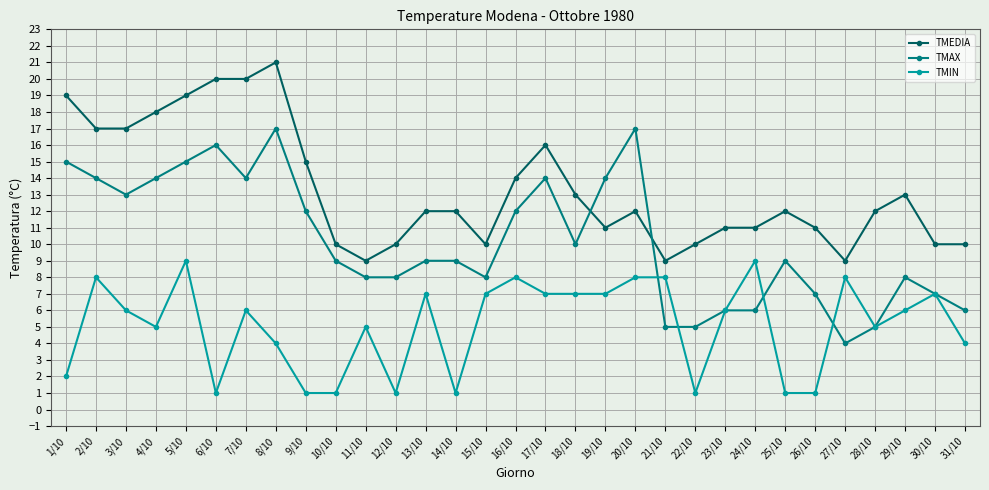

How many series are shown in this chart?

3